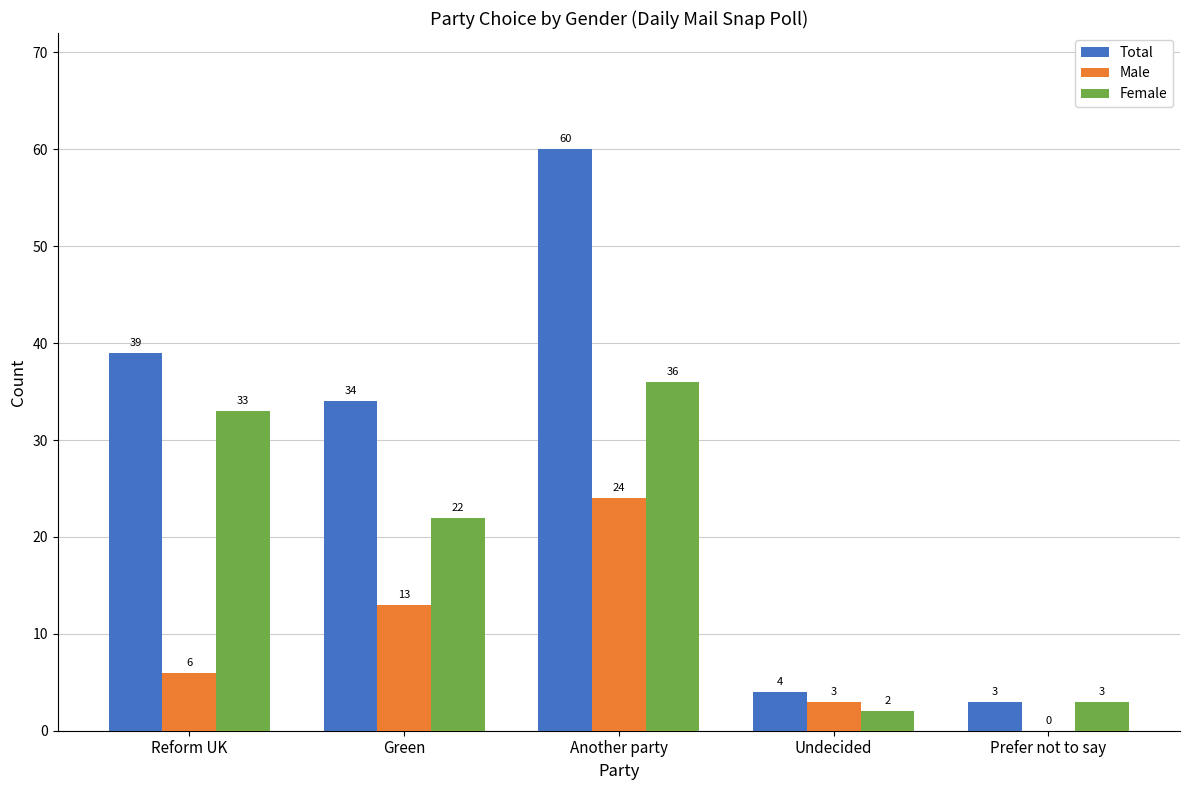

Is it true that Total equals 21 at Green?

False